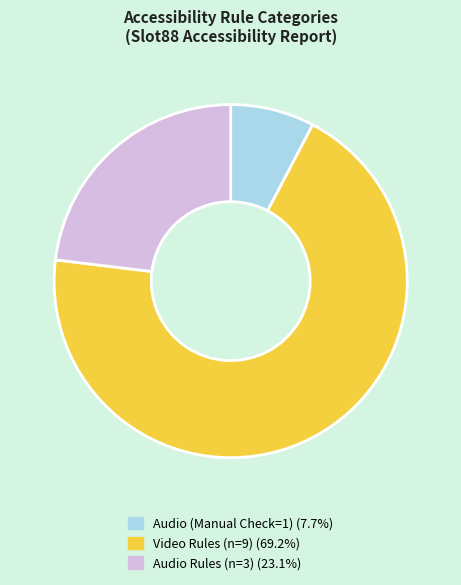

Approximately how many times larger is the value at Video Rules (n=9) (69.2%) compared to Audio (Manual Check=1) (7.7%)?

9.0